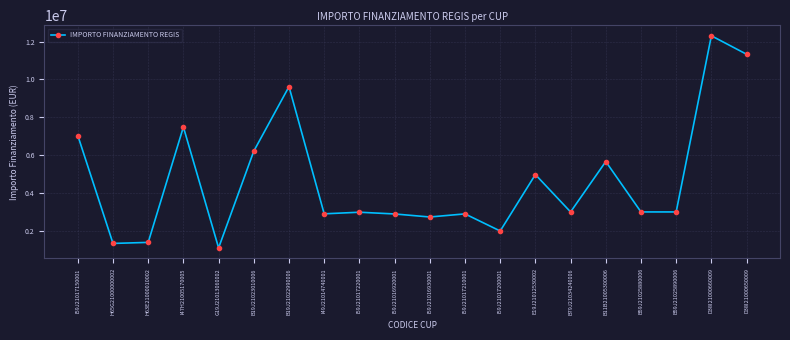

Approximately how many times larger is the value at I47H21005170005 compared to I59J21017200001?

3.8